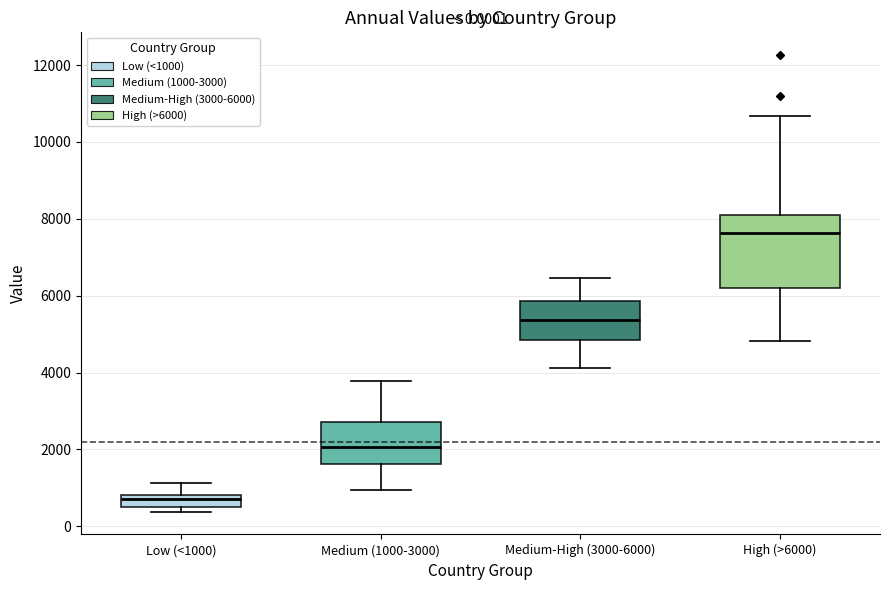

Which box is the tallest, from its lower edge to its upper edge?

High (>6000)